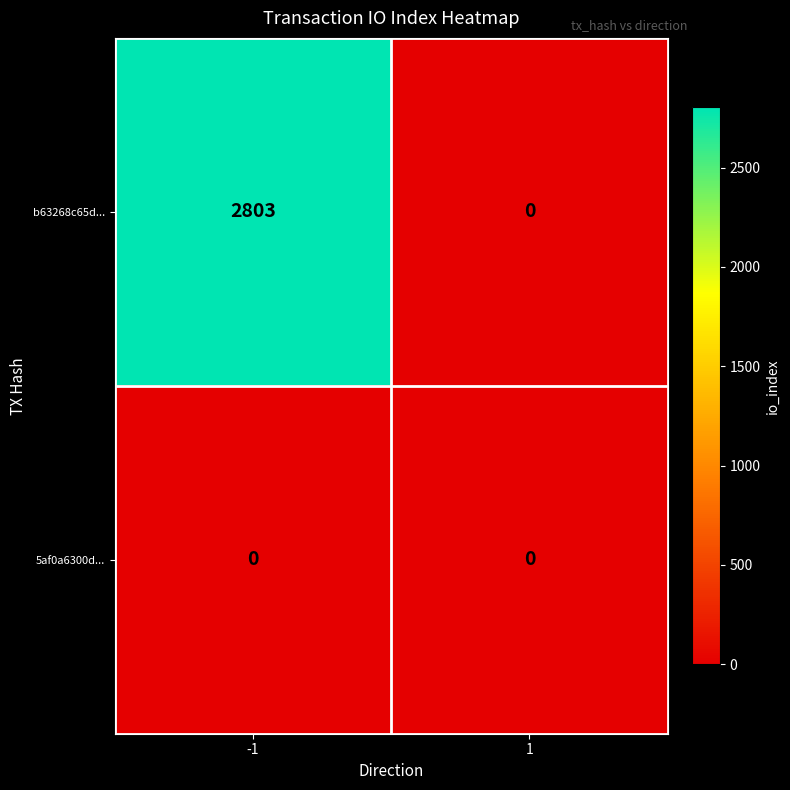

What is the greatest value displayed?

2803